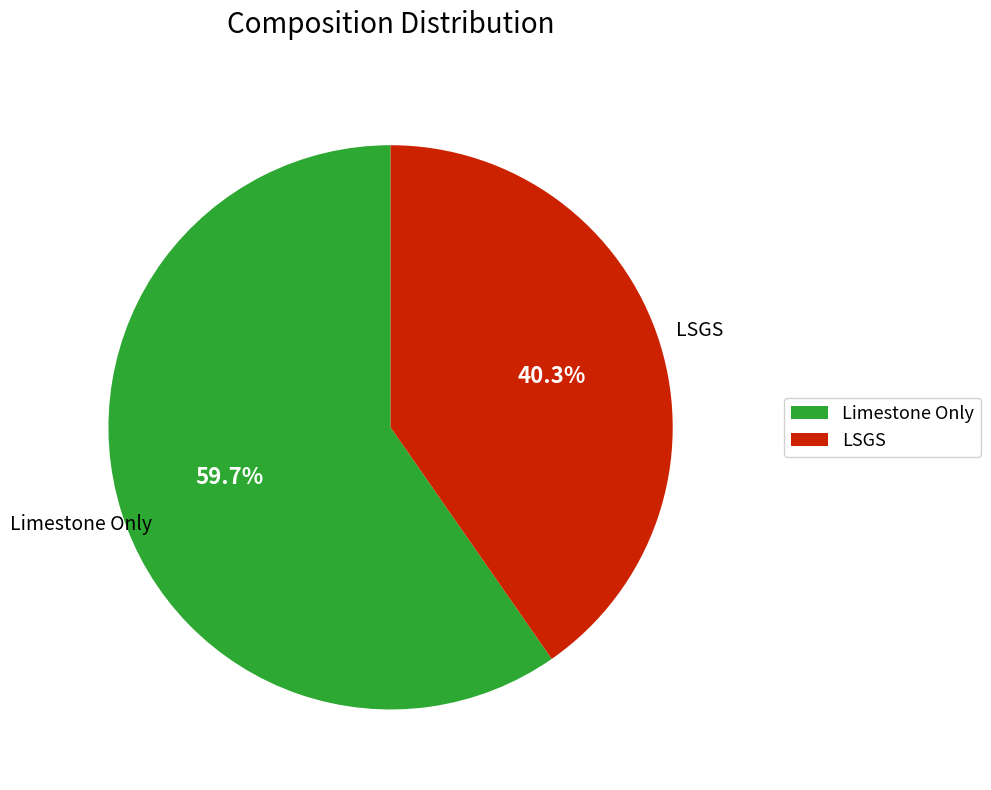

Approximately how many times larger is the value at LSGS compared to Limestone Only?

0.7